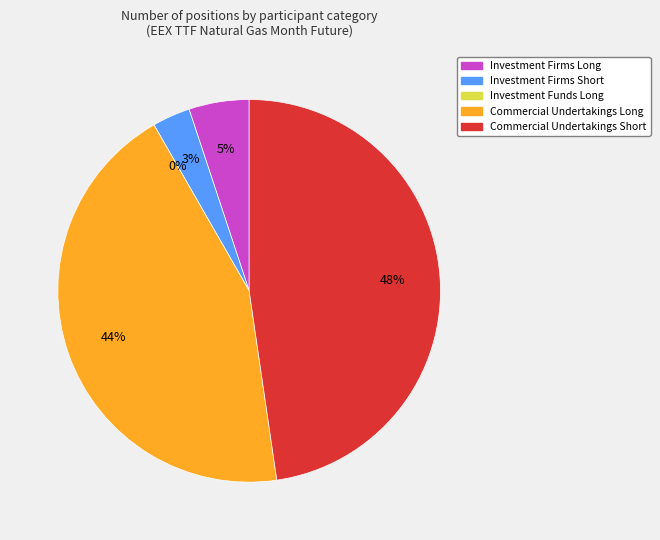

Which has a higher value, Investment Firms Long or Investment Firms Short?

Investment Firms Long